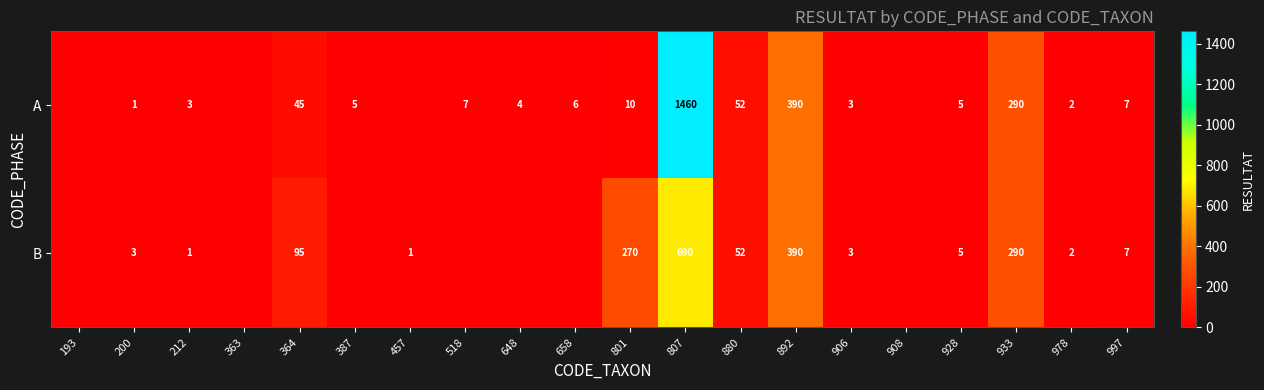

What is the sum of the B values at 807 and 928?

695